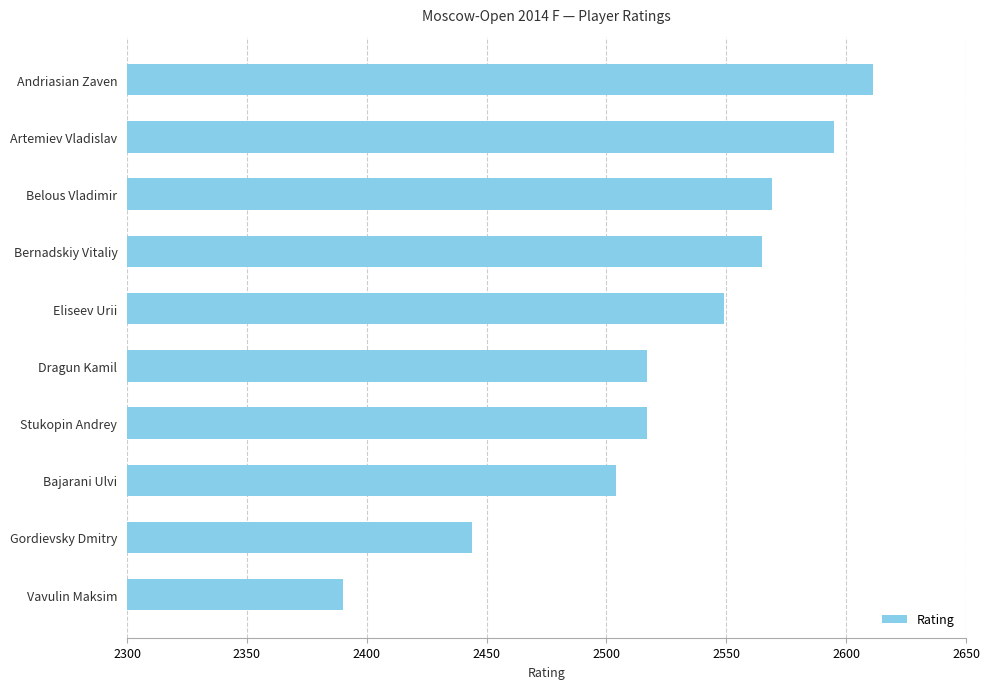

At which label is the value closest to 2500?

Bajarani Ulvi